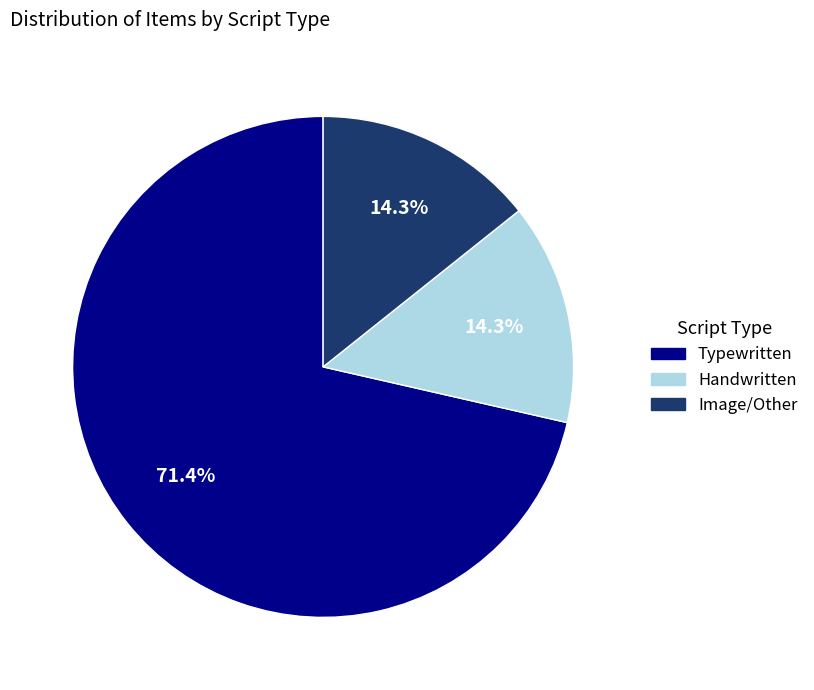

Count the number of slices in the pie.

3